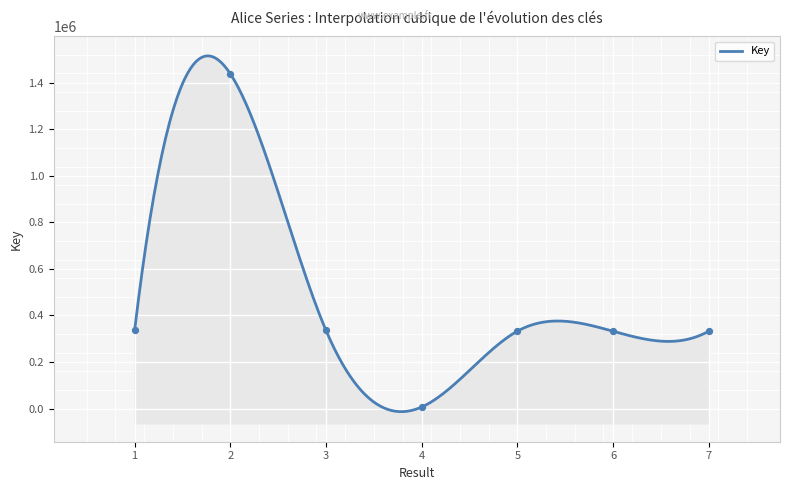

What is the ratio of the value at 2 to the value at 4?

218.6